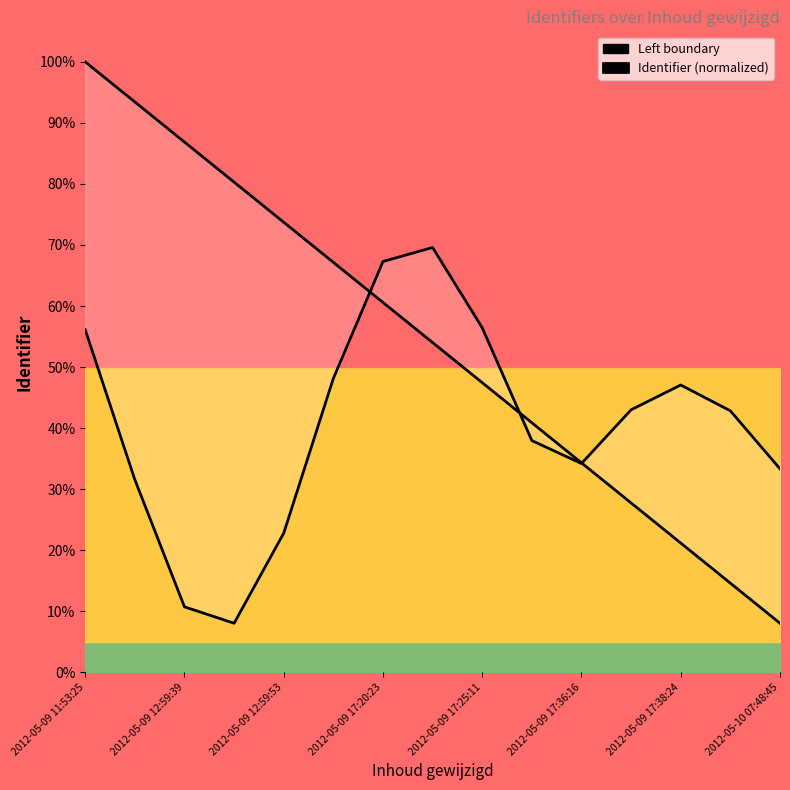

At how many categories does at least one series exceed 44?

10